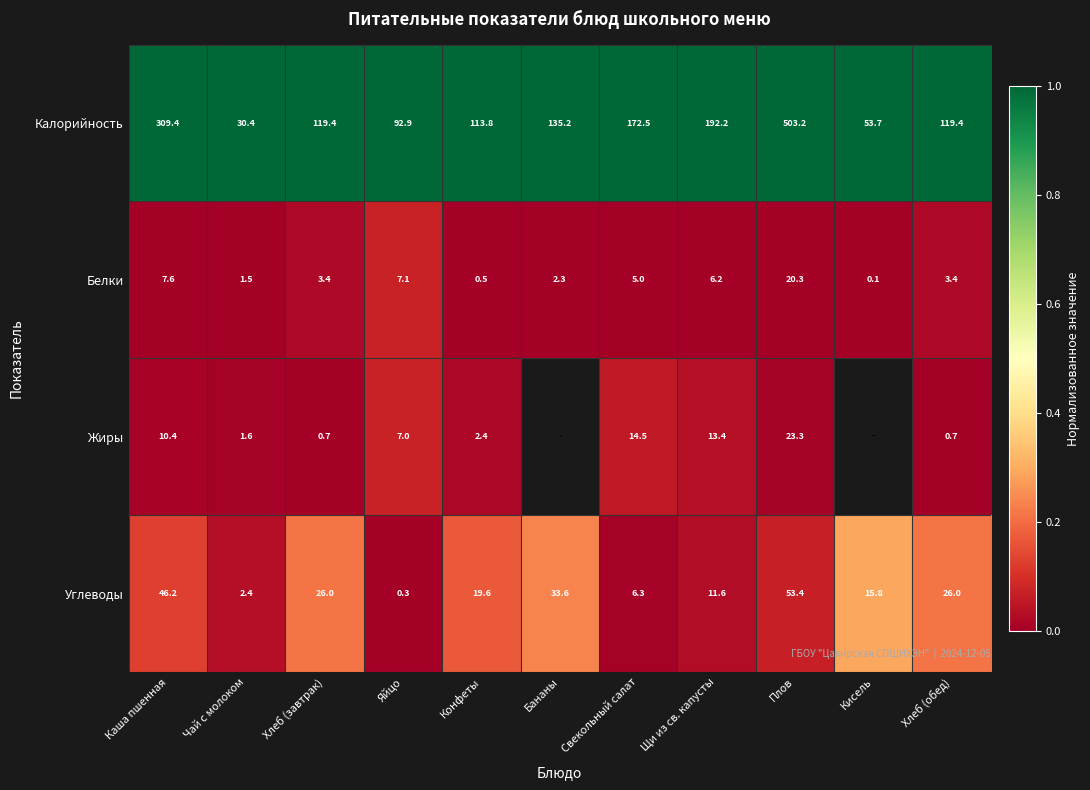

How many data points does each series have?

11